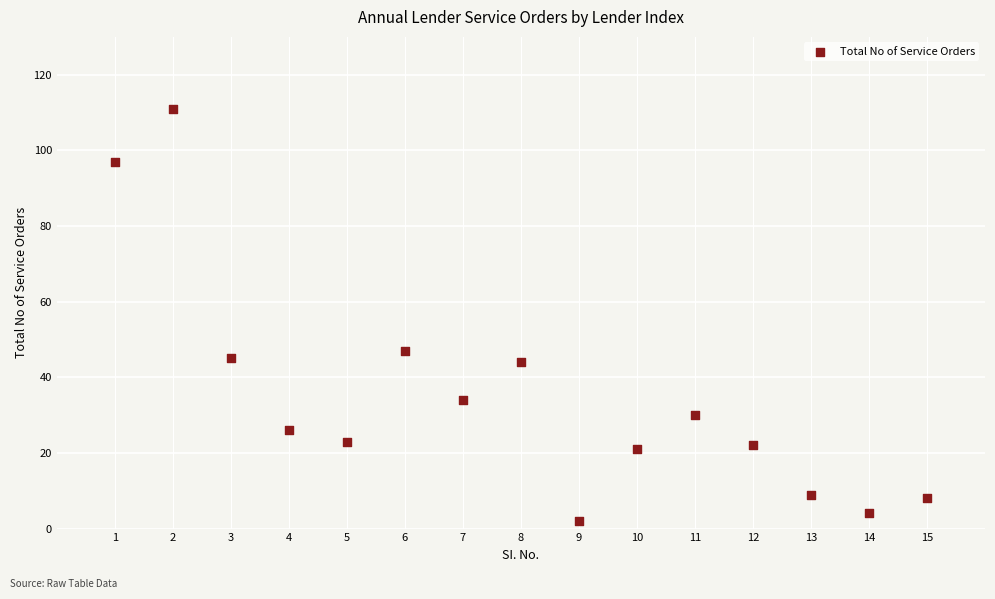

What Y value in the scatter plot is closest to 56?

47